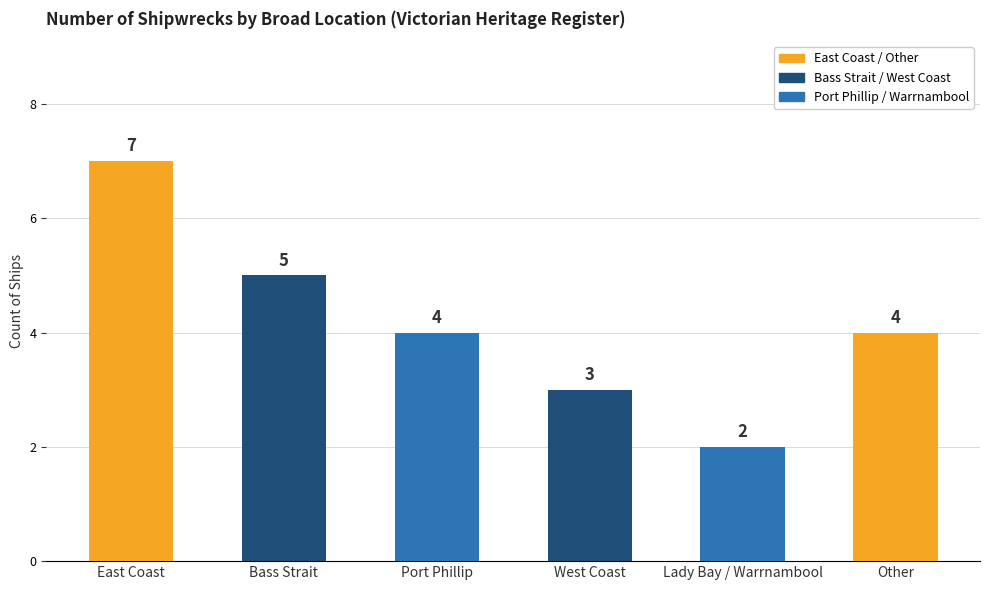

Reading right to left, transcribe all the data shown in this chart.

Other=4	Lady Bay / Warrnambool=2	West Coast=3	Port Phillip=4	Bass Strait=5	East Coast=7